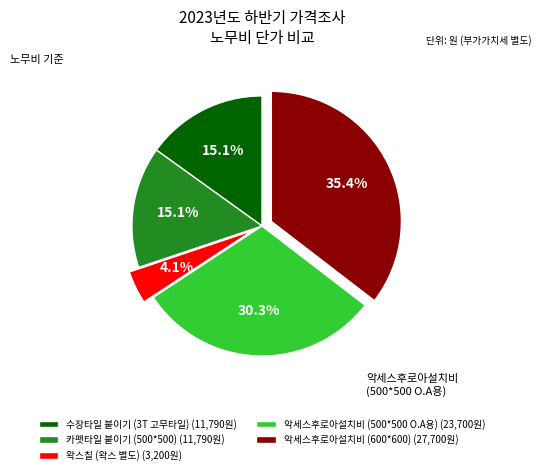

Between 카펫타일 붙이기 (500*500) (11,790원) and 왁스칠 (왁스 별도) (3,200원), which is larger?

카펫타일 붙이기 (500*500) (11,790원)